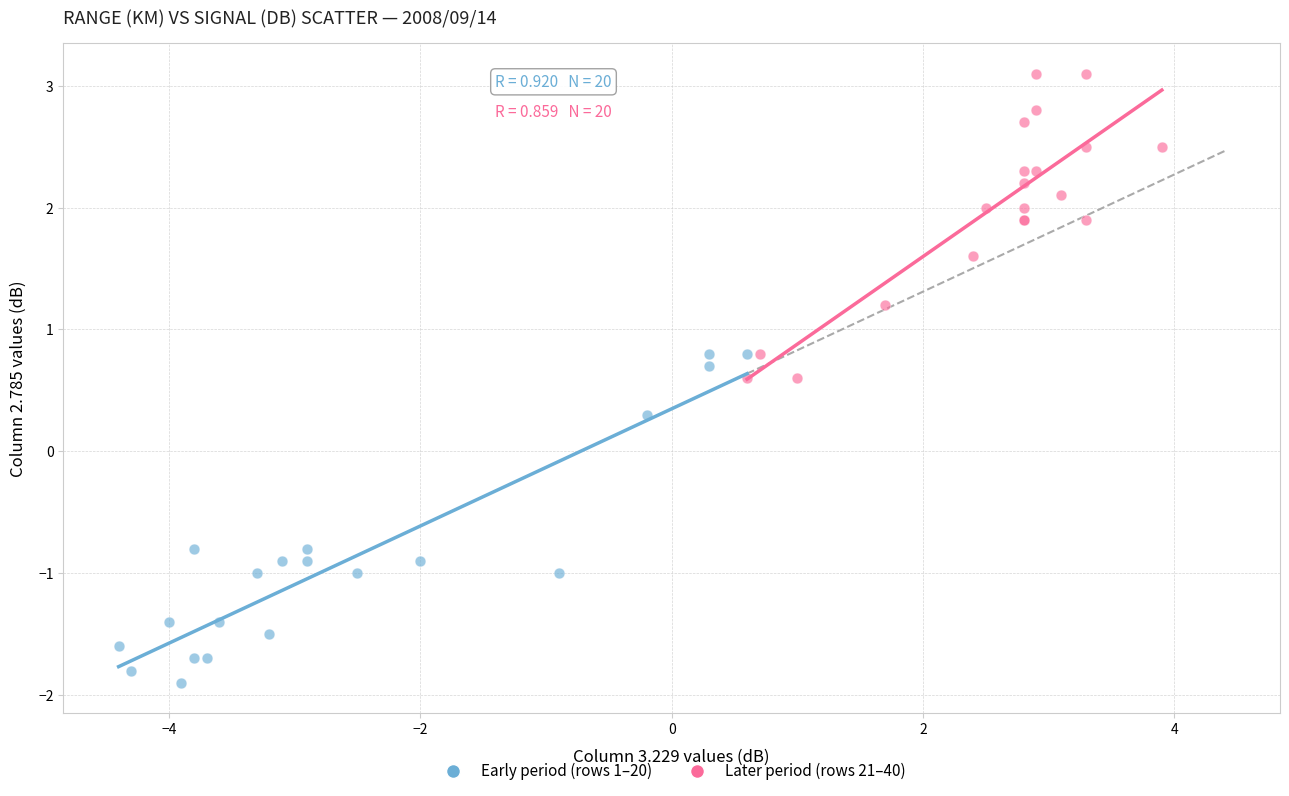

Which series has the widest spread of Y values?

Early period (rows 1–20)